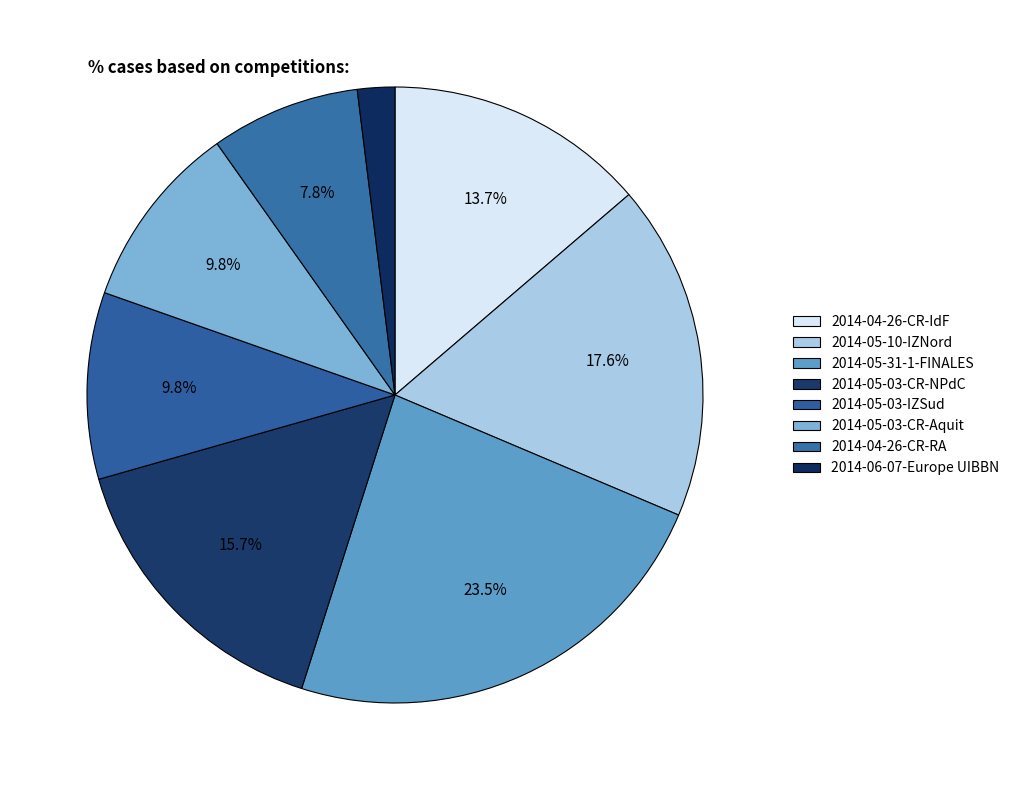

Which category has the biggest portion of the pie?

2014-05-31-1-FINALES